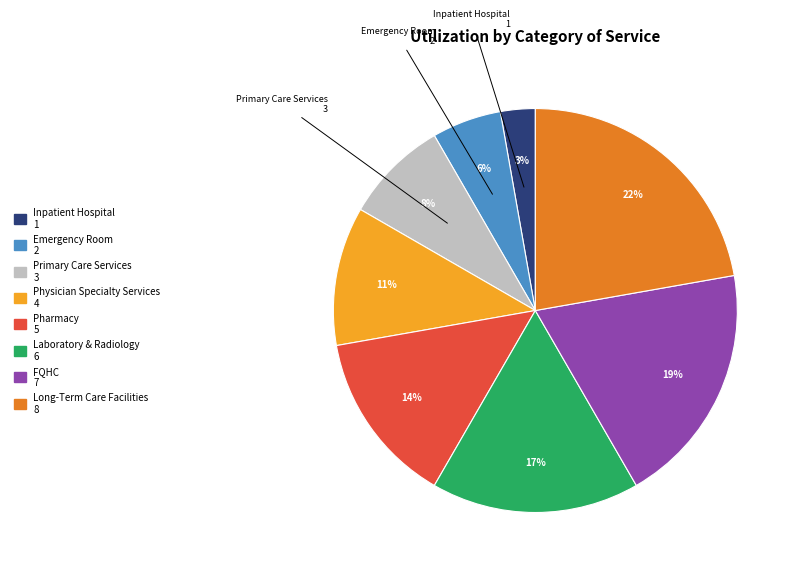

Is there a majority slice in this chart?

No